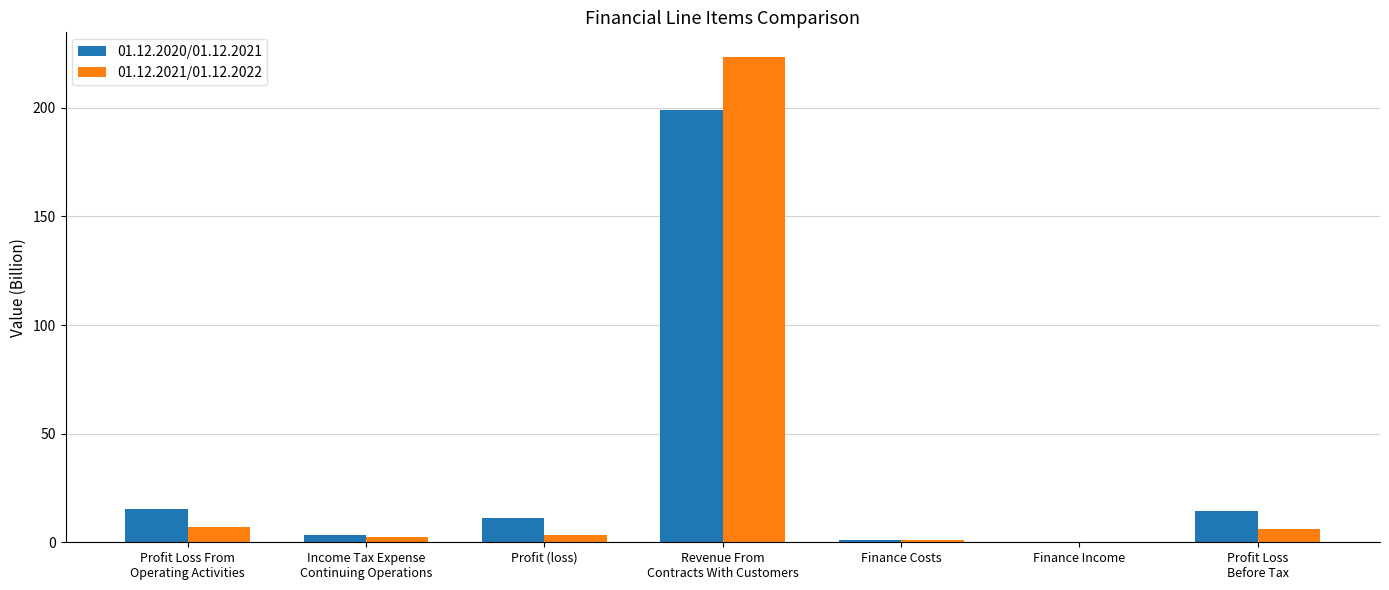

How many groups of bars are there?

7